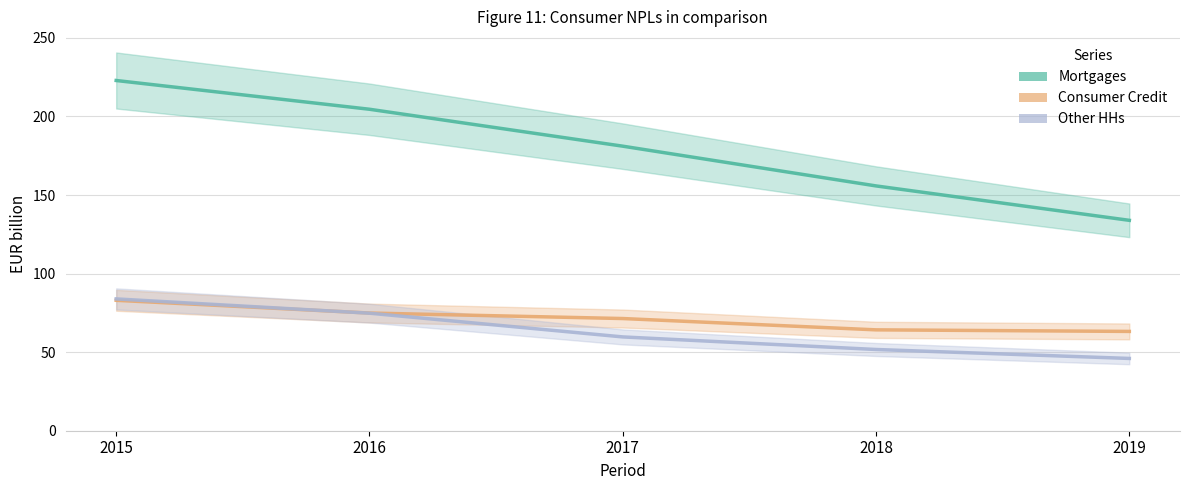

What is the sum of the Consumer Credit values at 2017 and 2019?

134.6